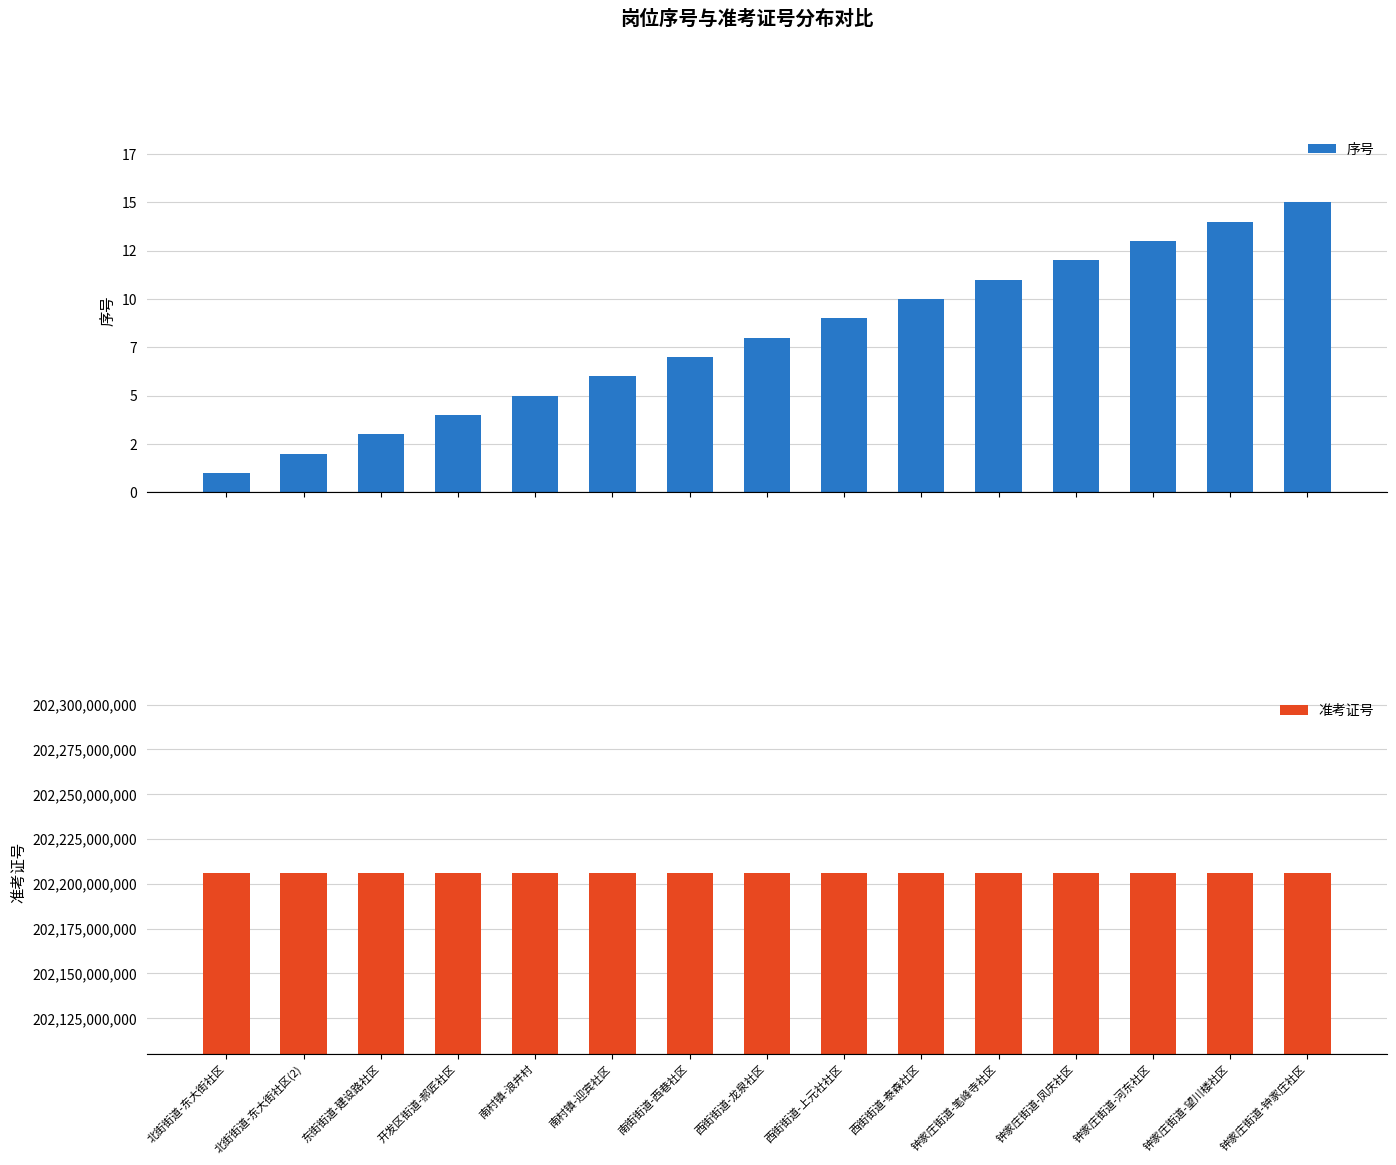

The value of 序号 at 北街街道-东大街社区 is 1. True or false?

True